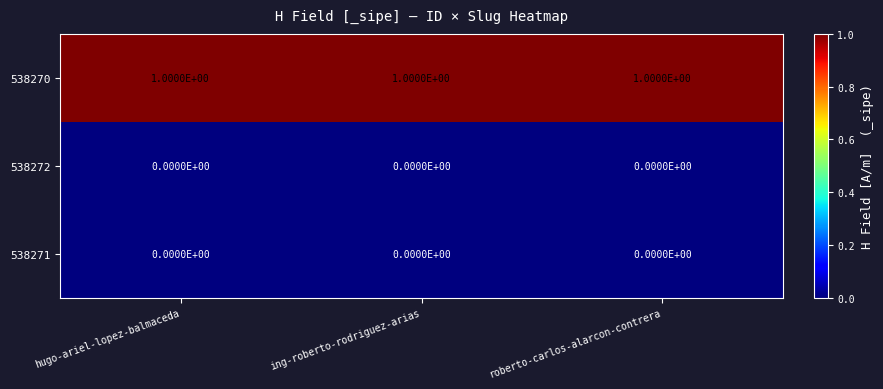

True or false: 538272 has a value of 0 at hugo-ariel-lopez-balmaceda.

True